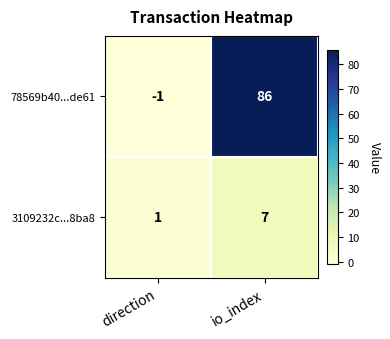

True or false: 3109232c...8ba8 has a value of 1 at direction.

True